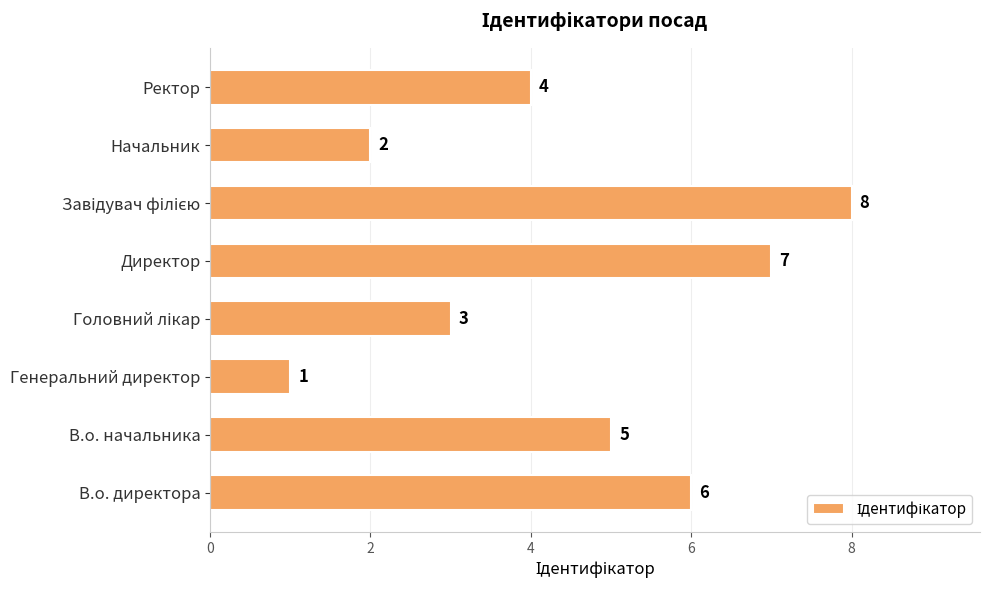

What is the sum of all values?

36